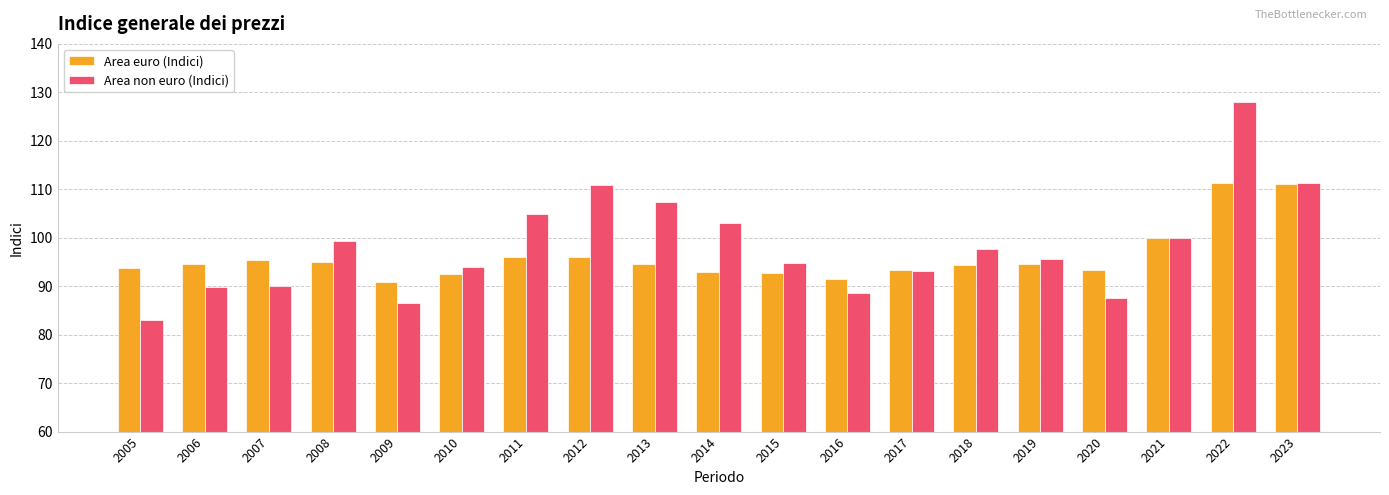

At which category is the sum across all series the highest?

2022